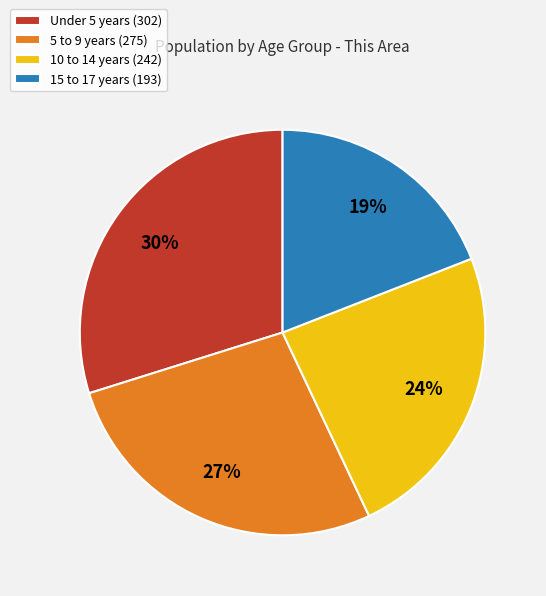

Rank the categories by value from lowest to highest.

15 to 17 years, 10 to 14 years, 5 to 9 years, Under 5 years